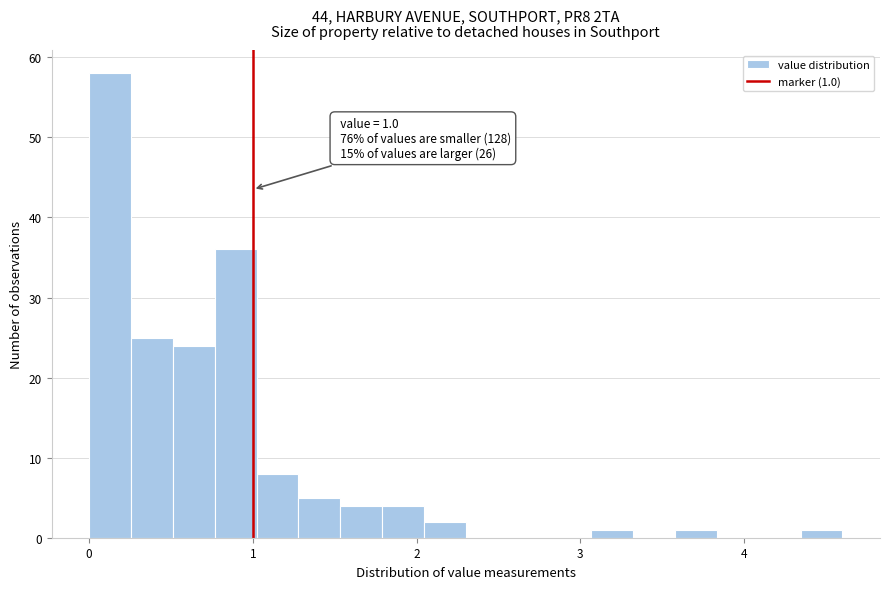

Around what value on the x-axis is the tallest bar? Give the approximate position of its centre, as read against the axis.

0.1